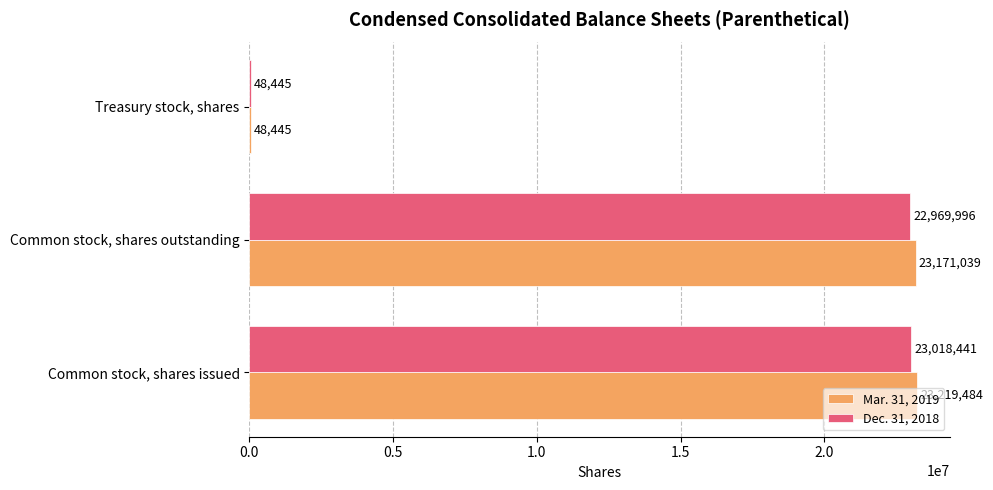

Is it true that Dec. 31, 2018 equals 23018441 at Common stock, shares issued?

True